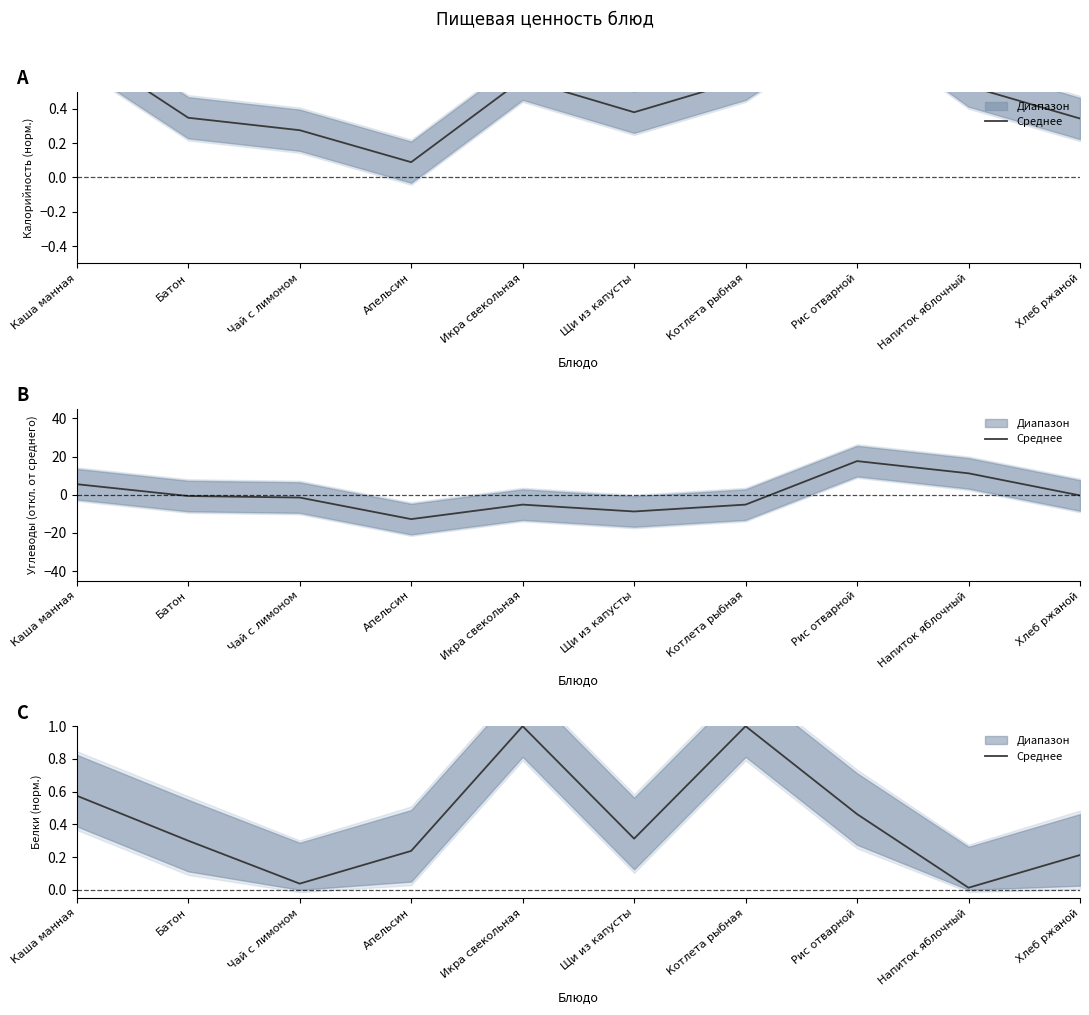

What is the label of the 8th point from the right?

Чай с лимоном